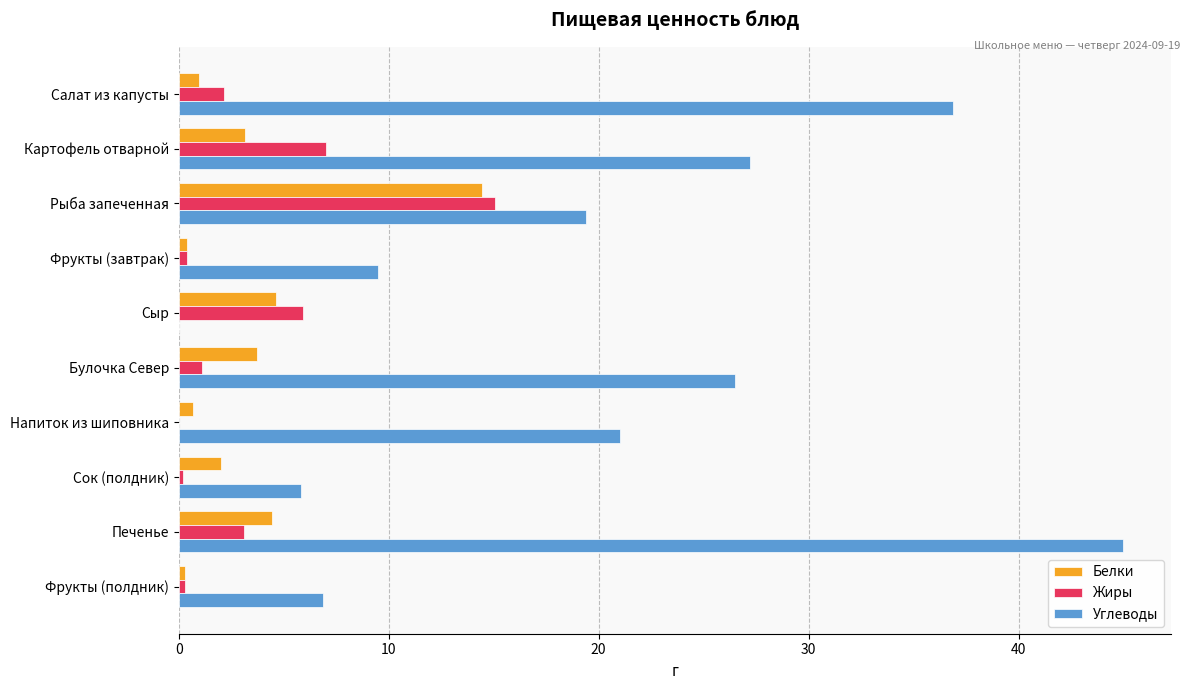

Which series has the largest total across all categories?

Углеводы